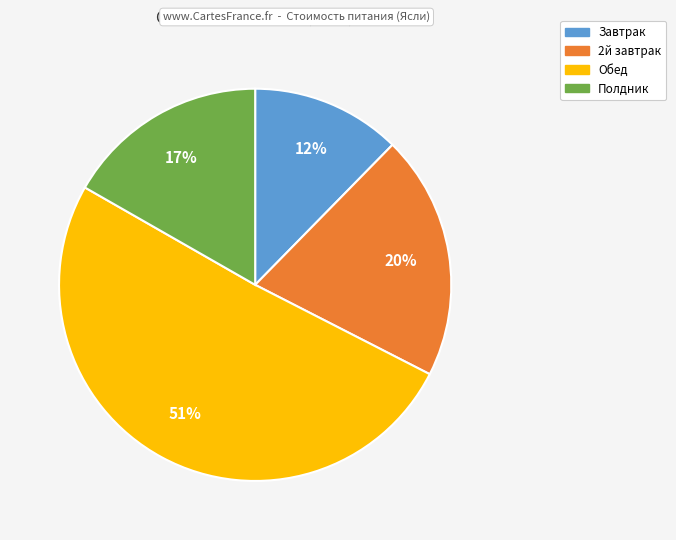

What is the smallest slice in the pie chart?

Завтрак